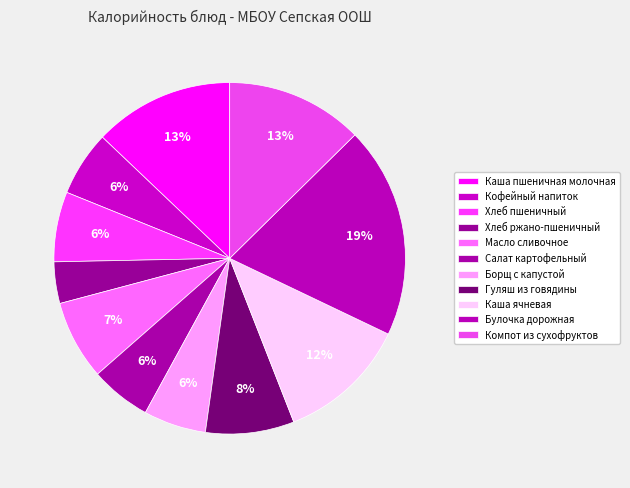

To the nearest percent, what is the combined percentage of Каша ячневая and Масло сливочное?

19%